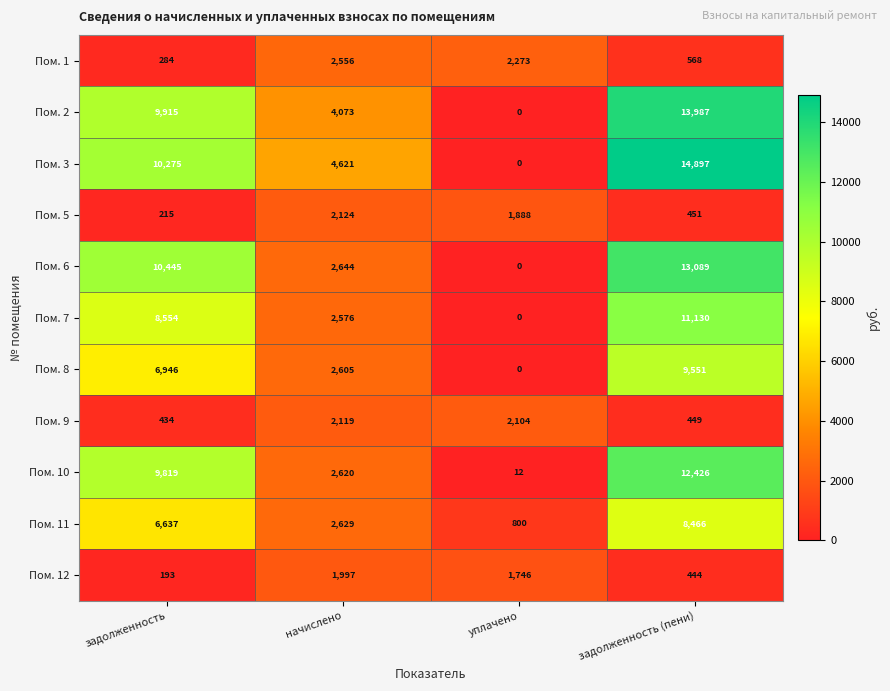

List the series in order of their peak value, highest first.

Пом. 3, Пом. 2, Пом. 6, Пом. 10, Пом. 7, Пом. 8, Пом. 11, Пом. 1, Пом. 5, Пом. 9, Пом. 12